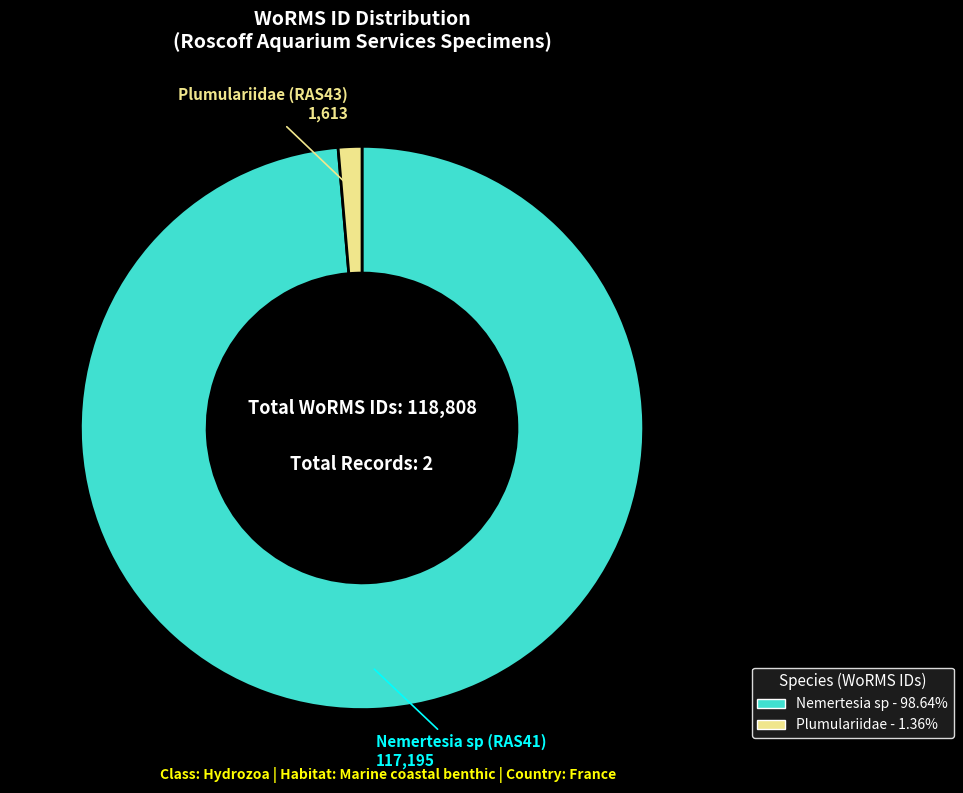

Does any single category account for the majority?

Yes